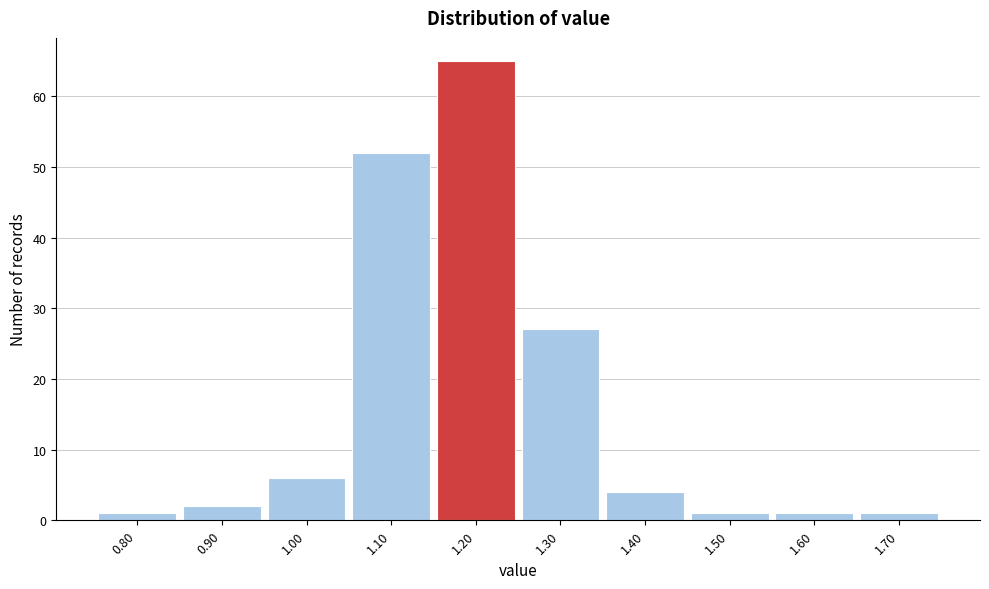

Reading left to right, list every bar in this chart as the range it spans on the x-axis followed by its height. The values are not printed on the chart, so give them approximately, as read against the axis.

0.75 to 0.85: 1
0.85 to 0.95: 2
0.95 to 1.05: 6
1.05 to 1.15: 52
1.15 to 1.25: 65
1.25 to 1.35: 27
1.35 to 1.45: 4
1.45 to 1.55: 1
1.55 to 1.65: 1
1.65 to 1.75: 1